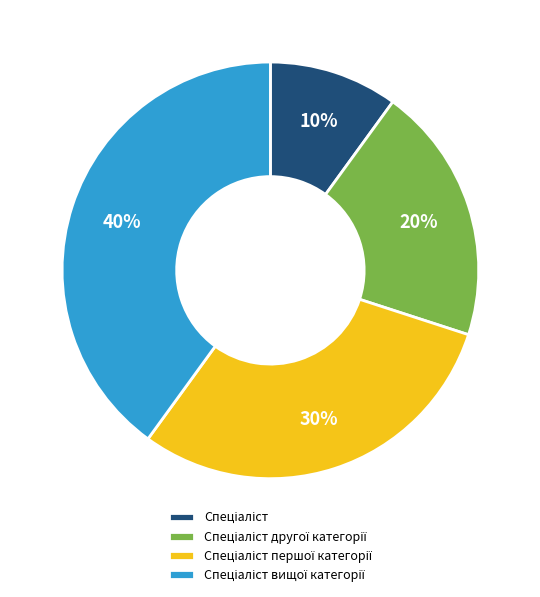

Count the number of slices in the pie.

4